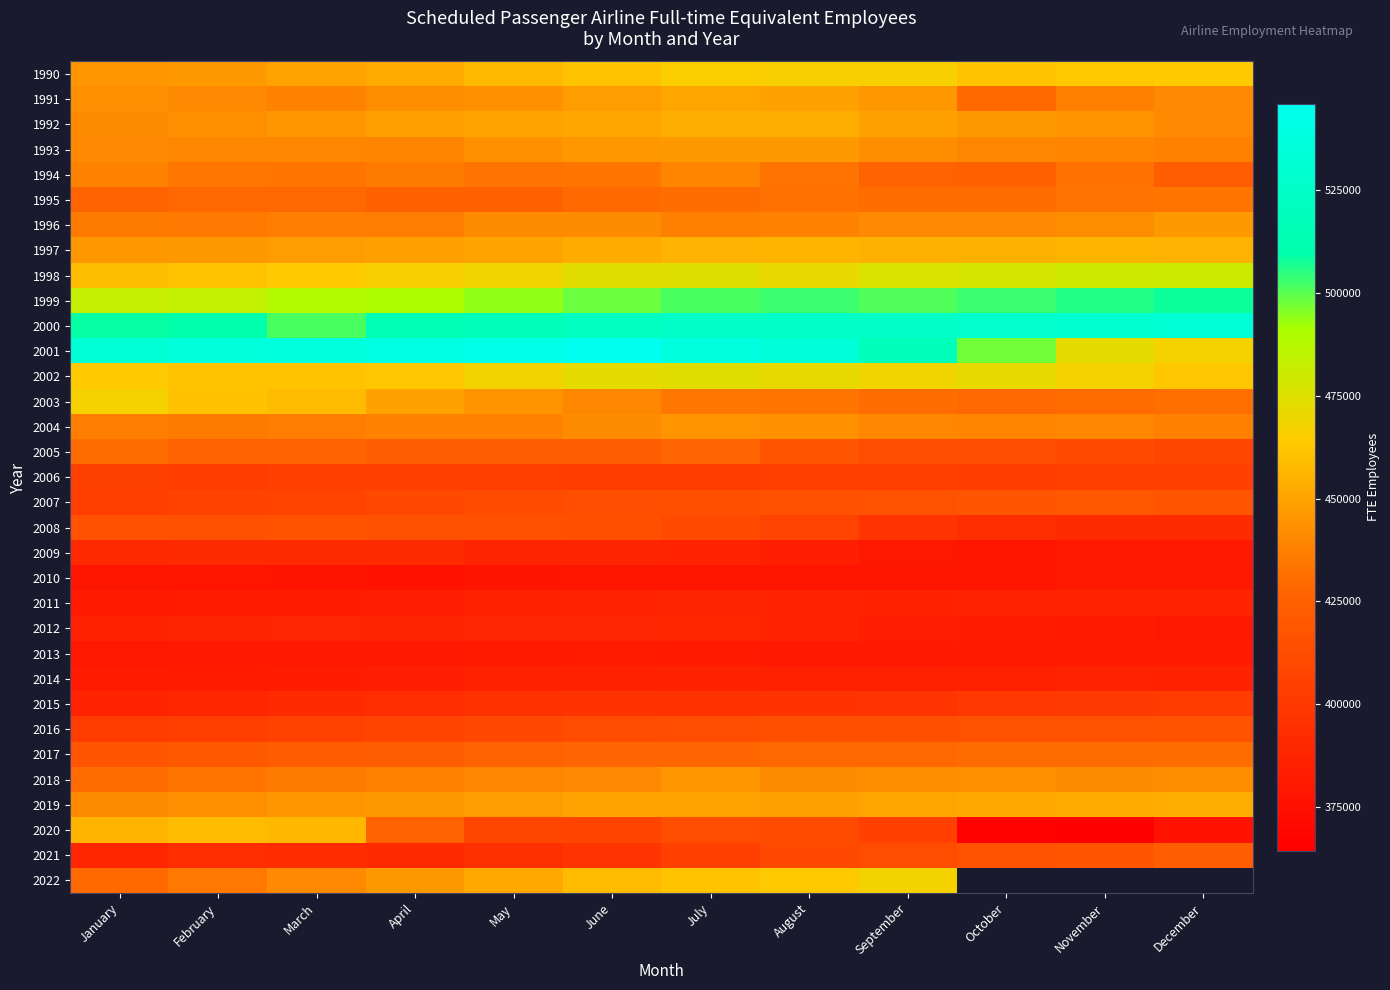

What is the difference between the maximum and minimum values in the 2012 series?

8885.0